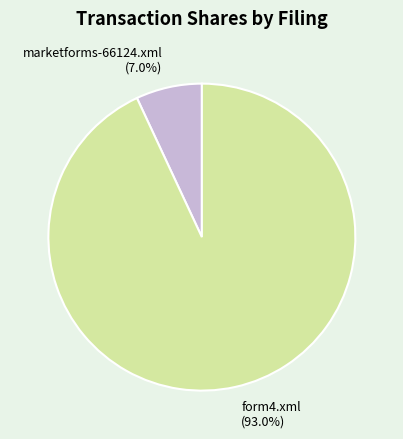

To the nearest percent, what is the average slice percentage?

50%